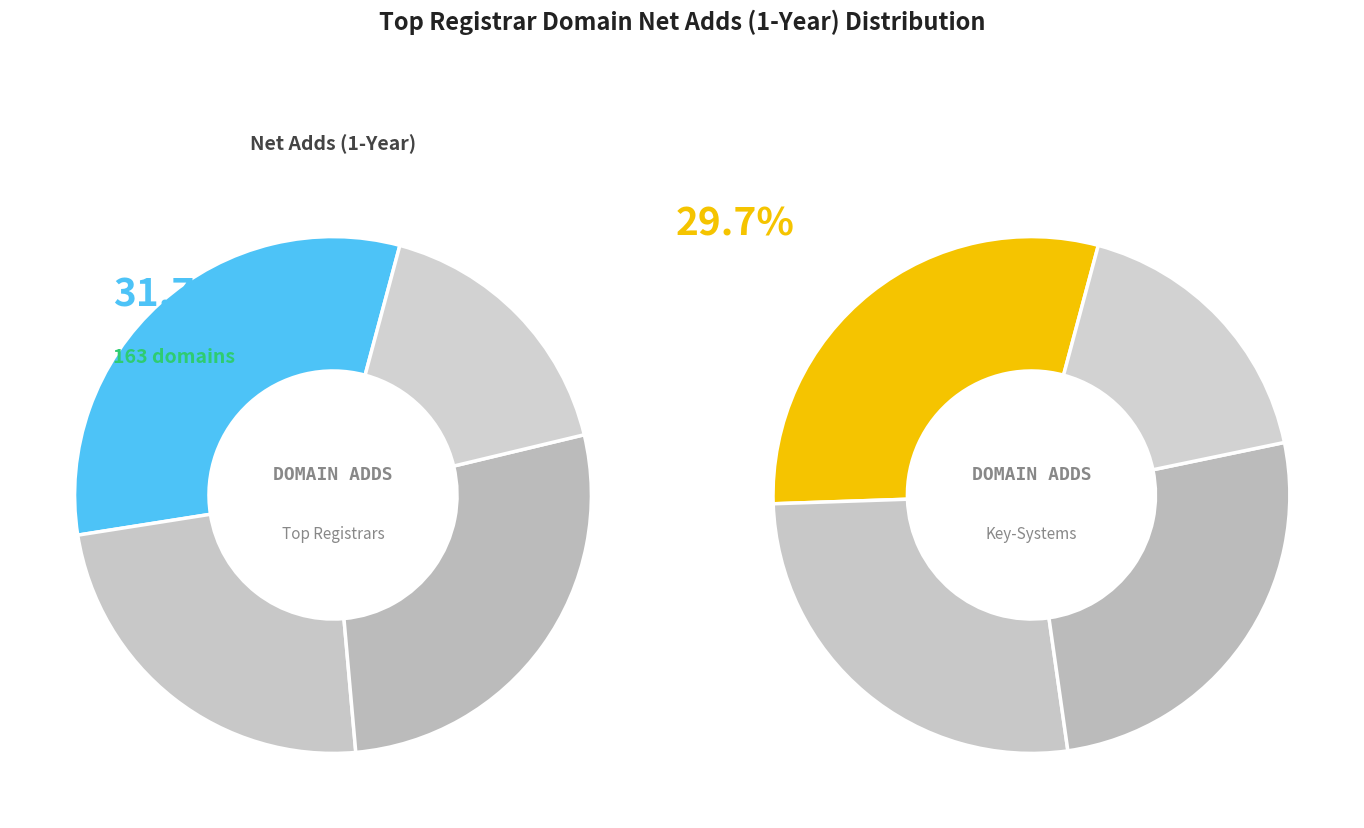

Does 7 account for over 50% of the chart?

No